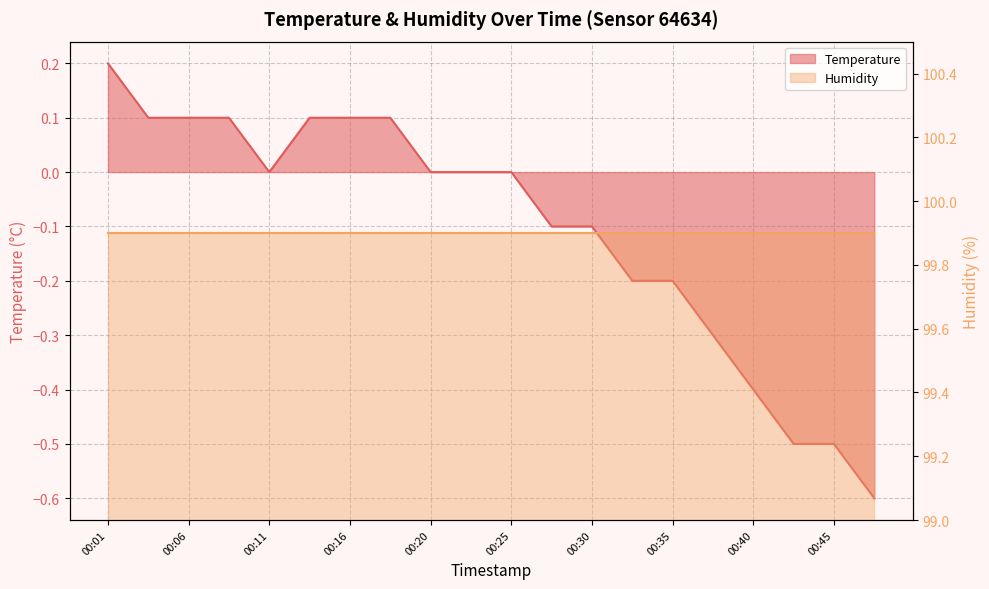

True or false: the data shows 0.2 at 00:03.

False